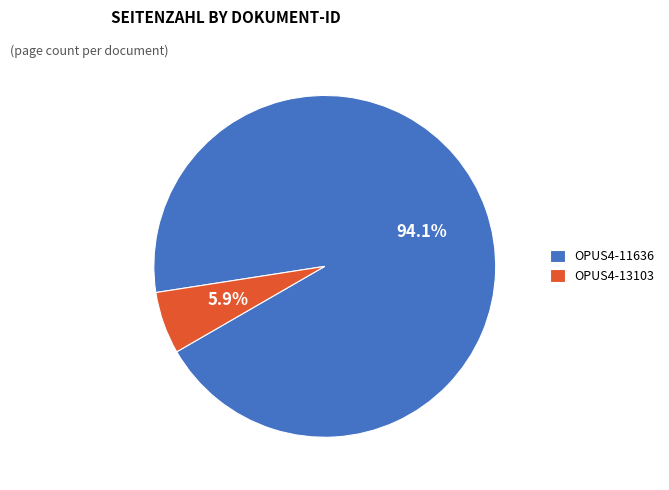

To the nearest percent, what portion does OPUS4-11636 represent?

94%